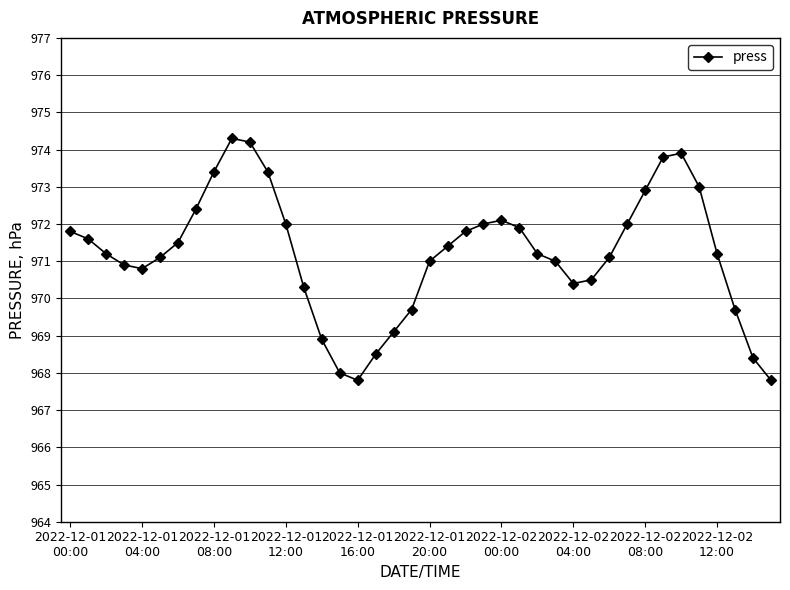

What is the value of the 33rd point from the left?

972.9